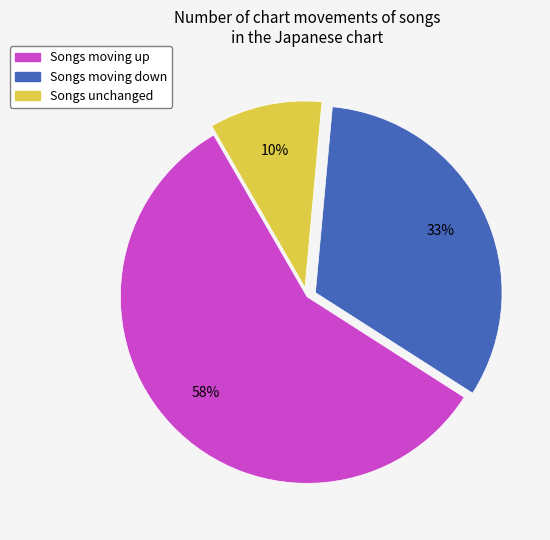

To the nearest percent, what is the average slice percentage?

33%